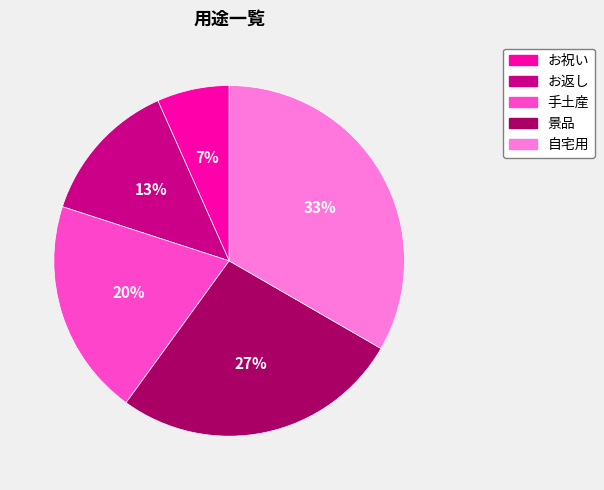

Which slice is the largest?

自宅用